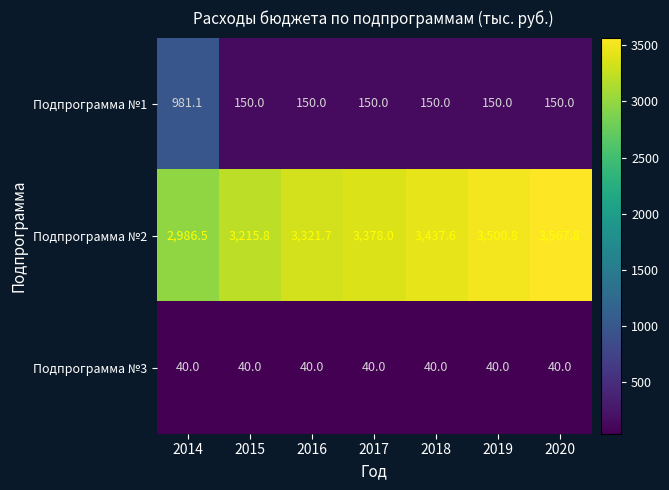

At which category is the sum across all series the highest?

2014